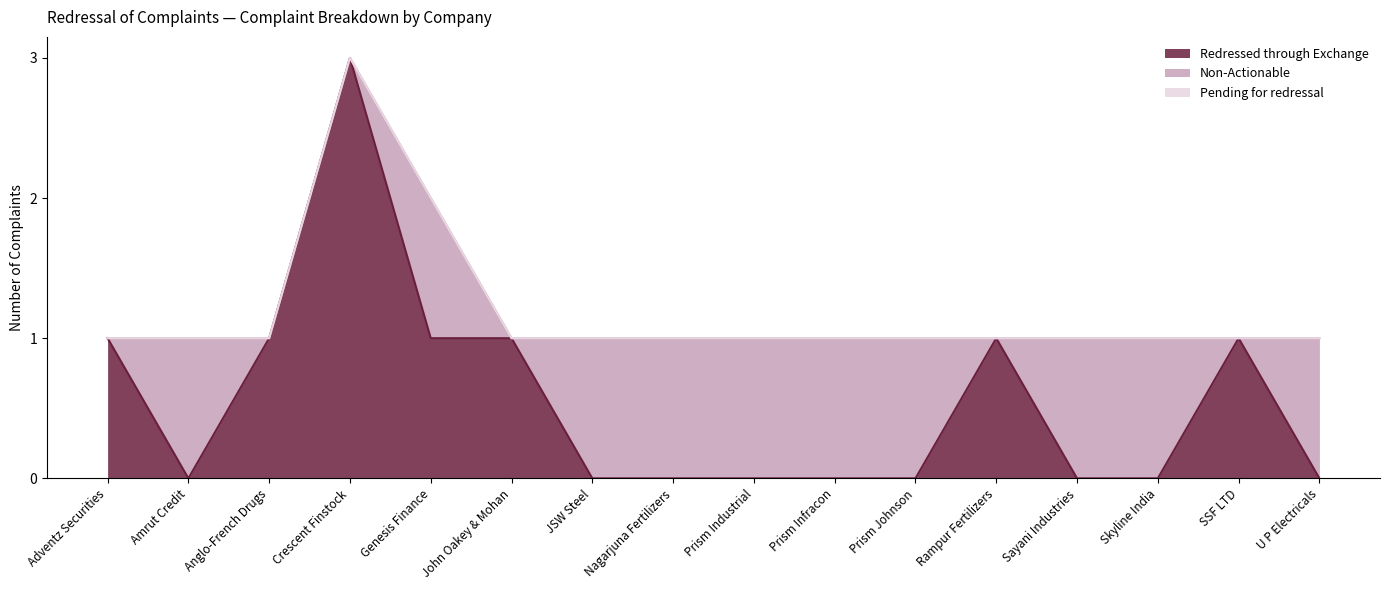

At which label does Non-Actionable reach its minimum?

Adventz Securities